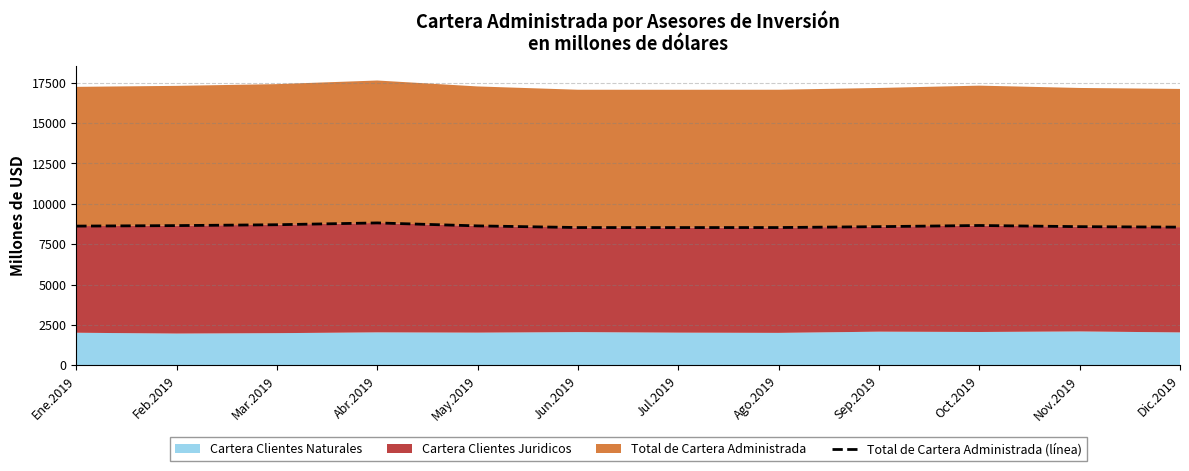

At which category does the data reach its first local peak?

Abr.2019